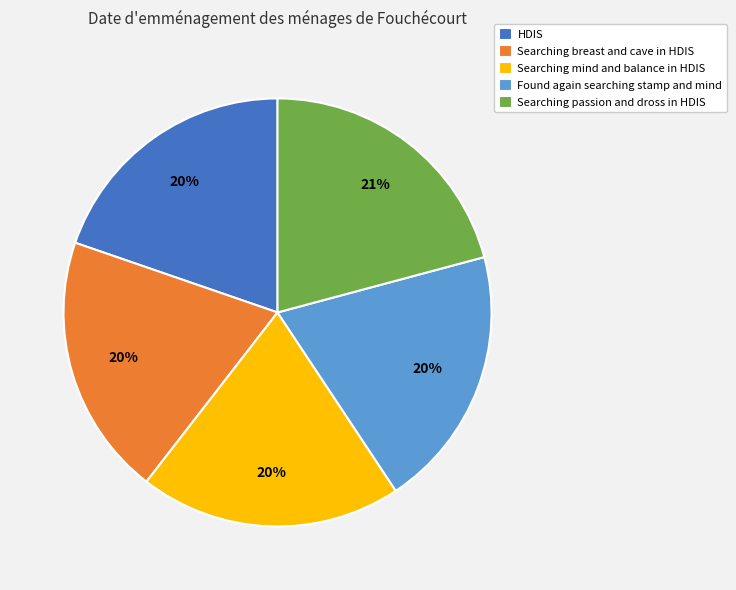

Do HDIS and Searching breast and cave in HDIS together represent more than half of the pie?

No